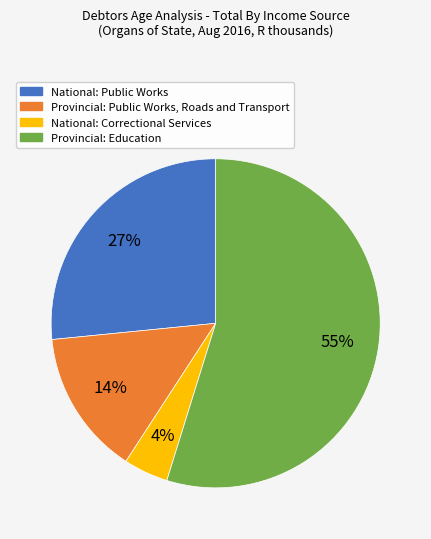

To the nearest percent, what percentage of the pie is National: Public Works?

27%